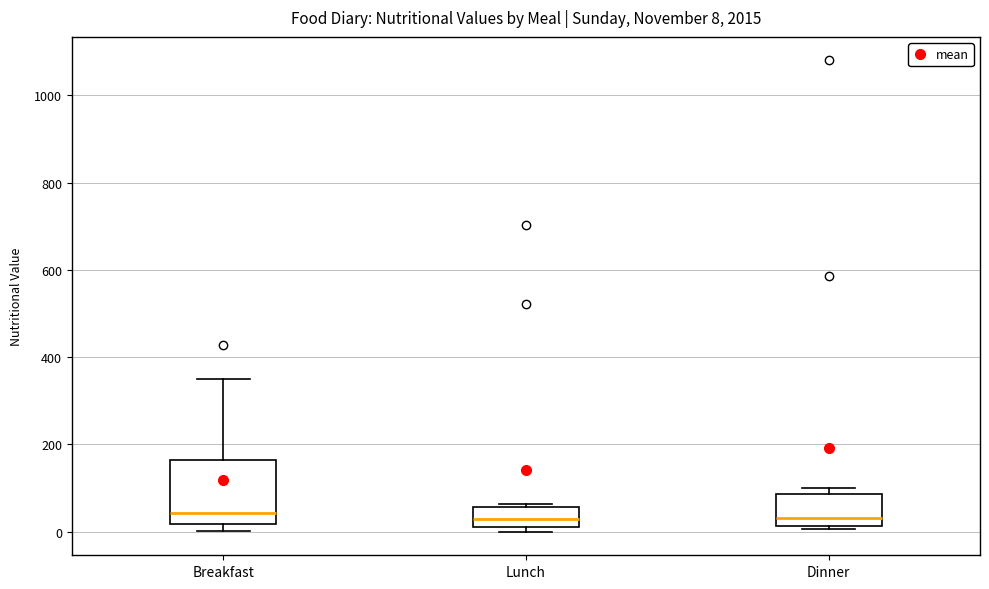

Comparing the boxes themselves (not the whiskers), which one is the tallest?

Breakfast